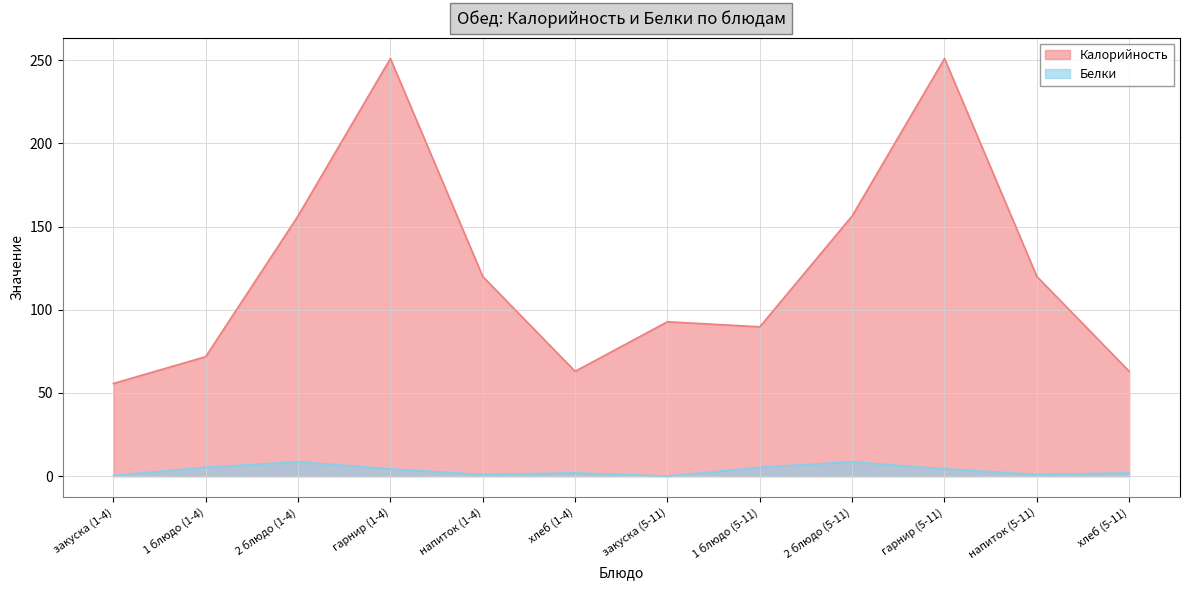

Rank the series by their maximum value, from lowest to highest.

Белки, Калорийность